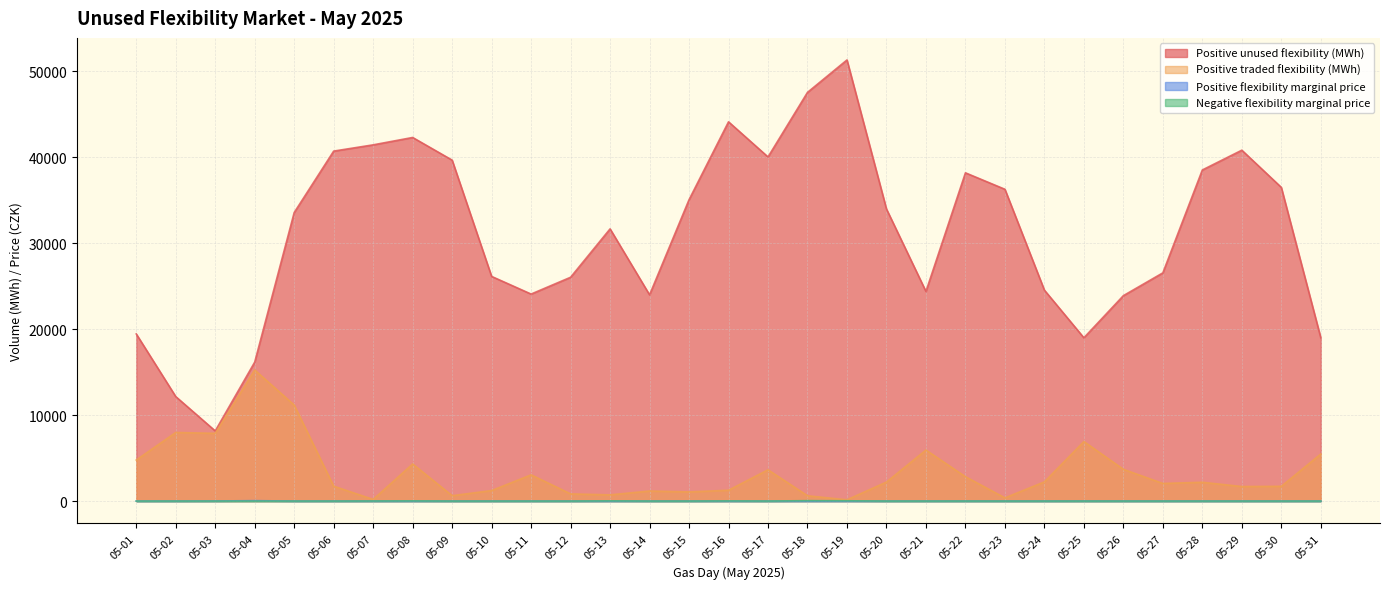

At which label does Positive unused flexibility (MWh) first exceed 33561?

05-05